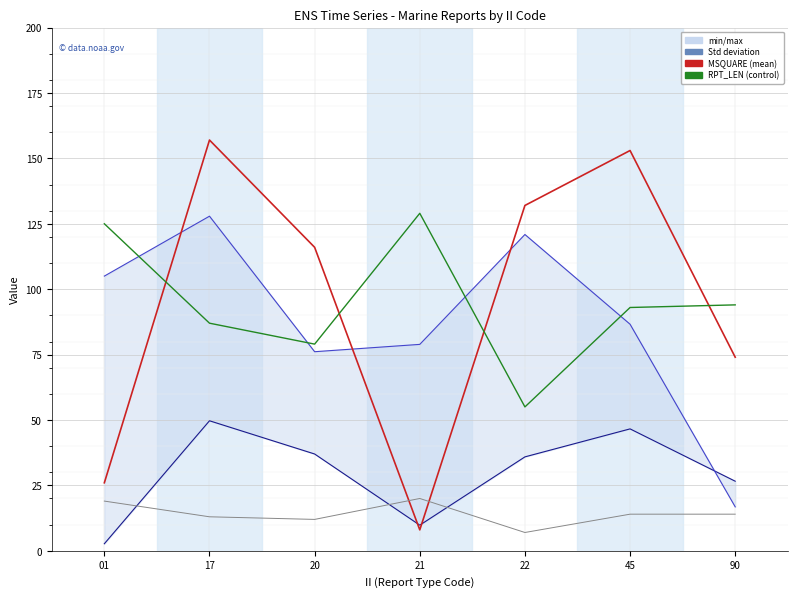

In GROUP_CNT, how many points are lower than both neighbors (excluding endpoints)?

2